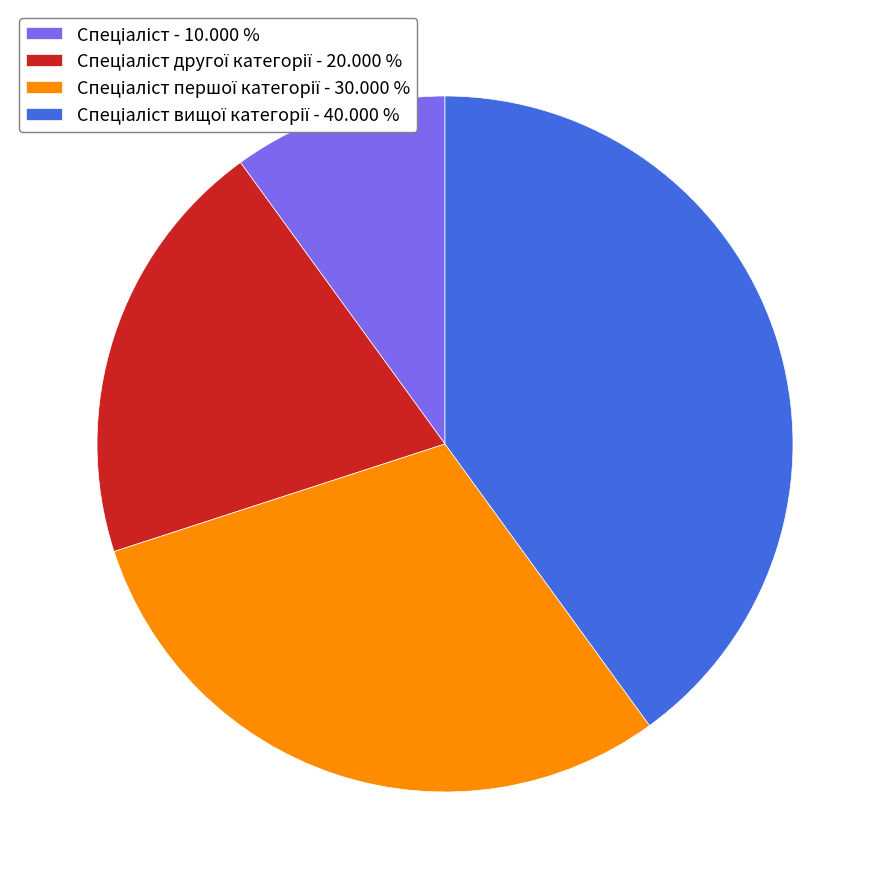

Is there a majority slice in this chart?

No